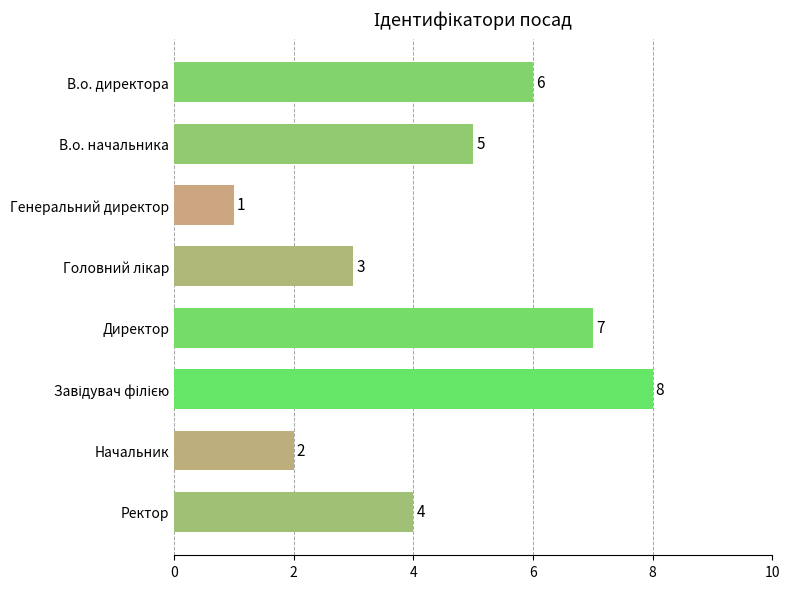

Read the value at Ректор.

4